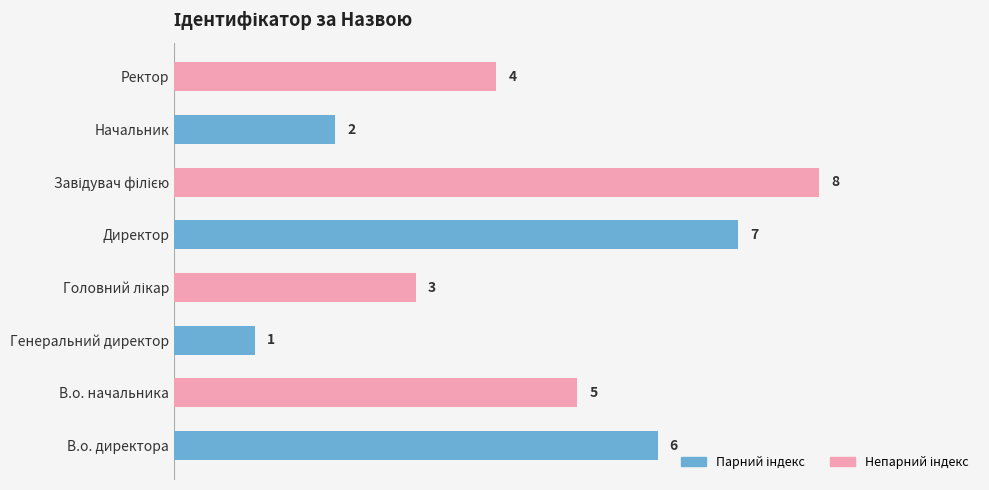

How many data points are less than 5?

4